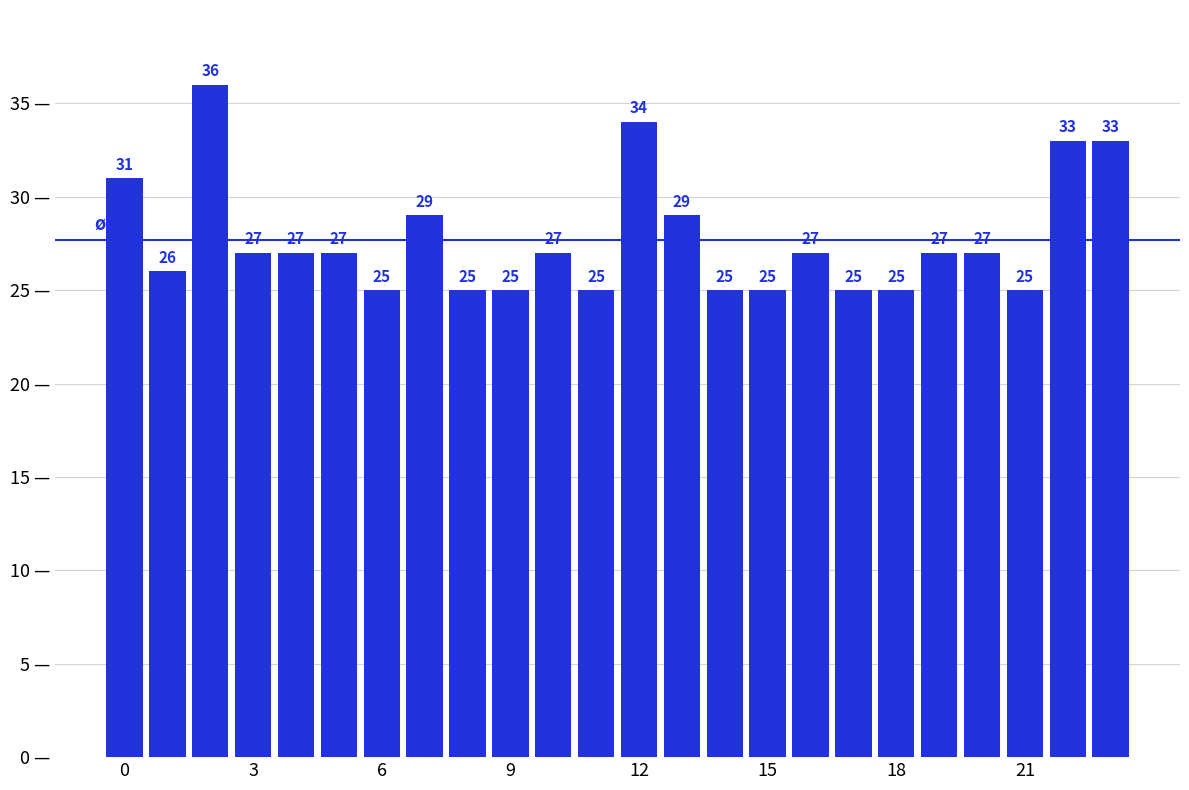

What is the difference between the second highest and minimum values?

9